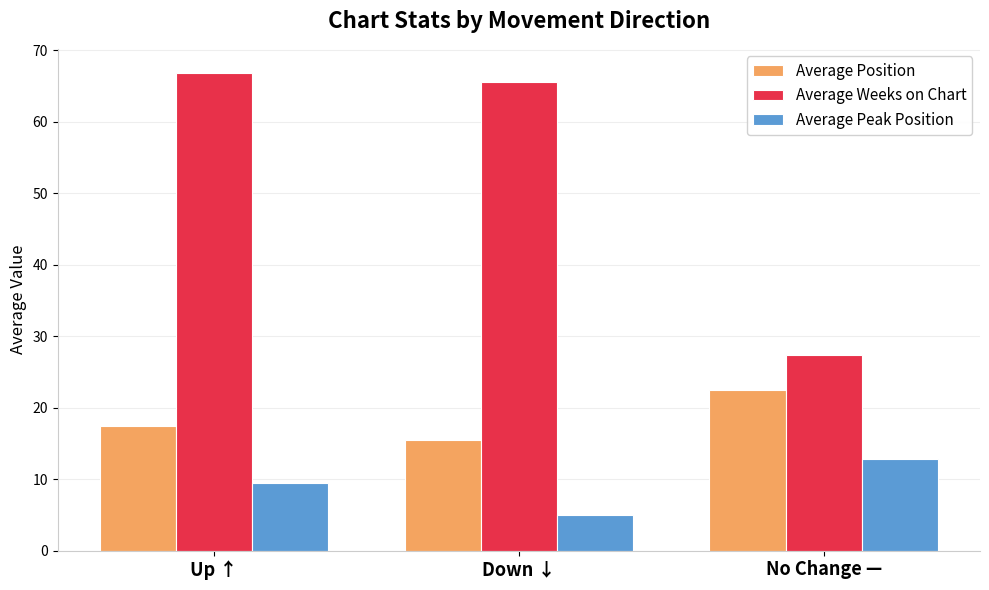

List the series in order of their peak value, lowest first.

Average Peak Position, Average Position, Average Weeks on Chart